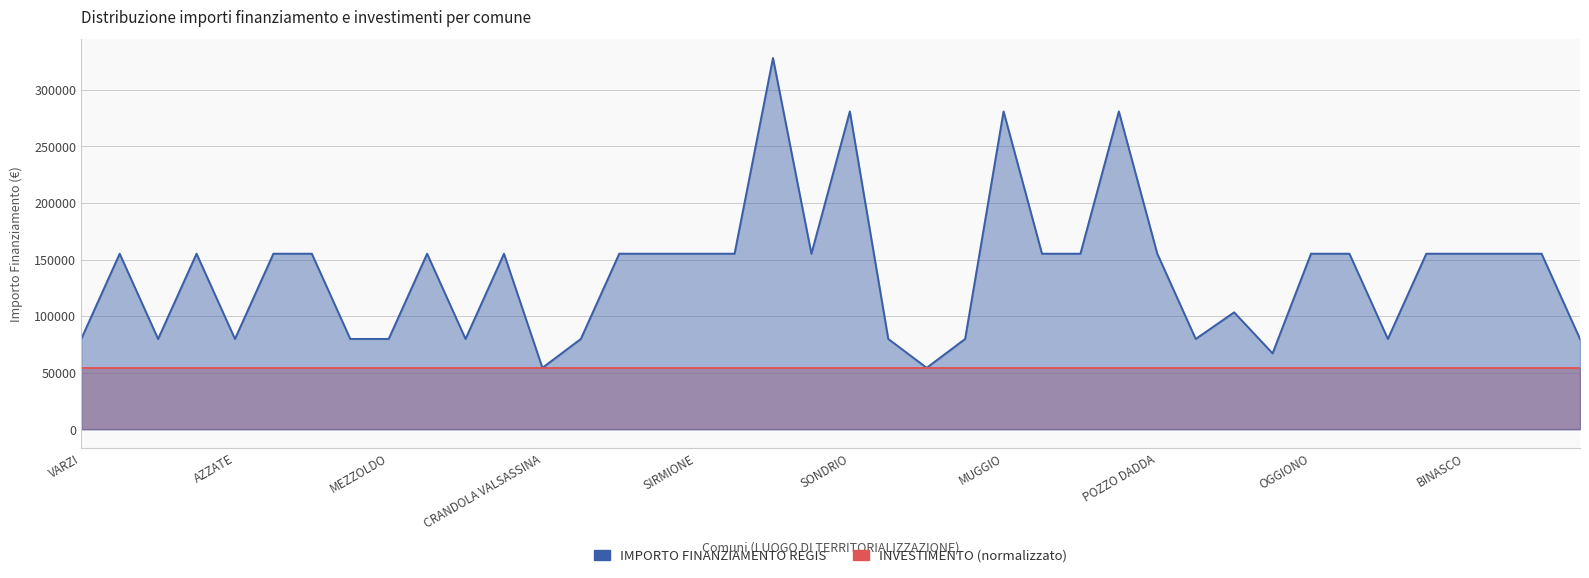

What is the value of the IMPORTO FINANZIAMENTO REGIS (line) point at the 32nd from the left?

67167